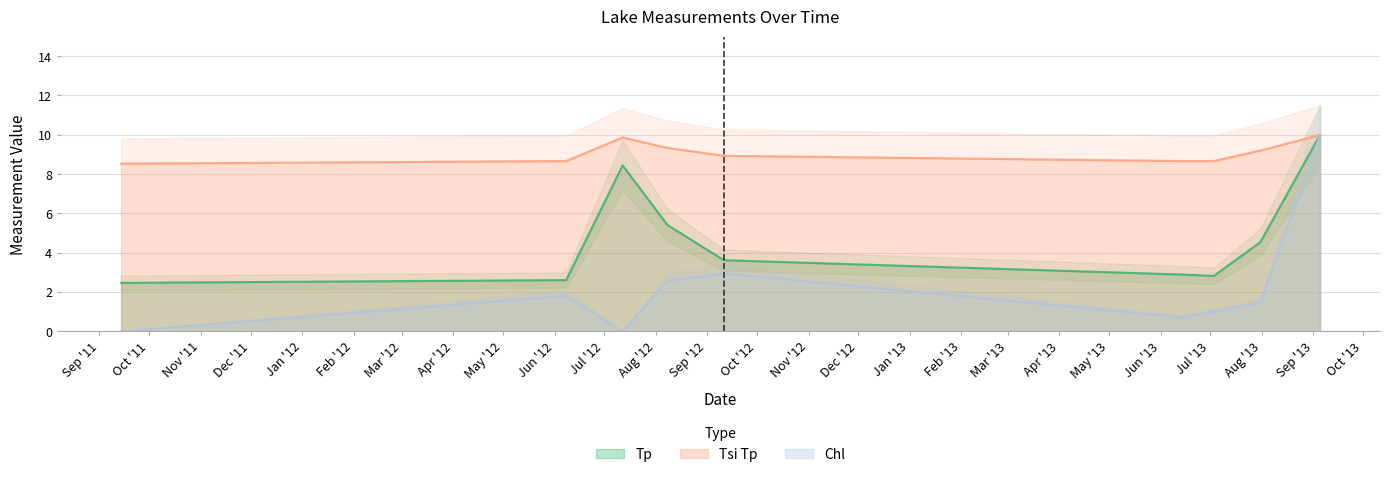

What is the difference between the maximum and minimum values in the Tsi Tp series?

1.5